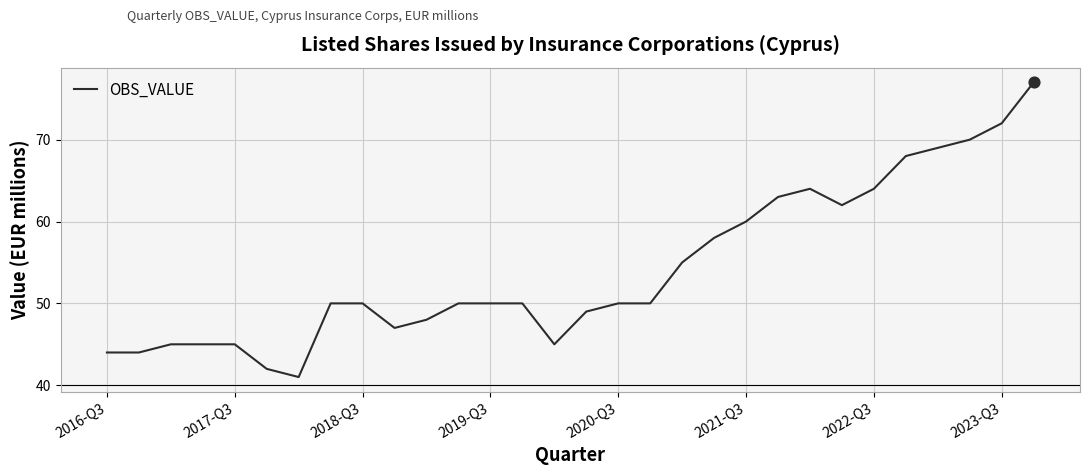

What is the minimum value shown in the chart?

41